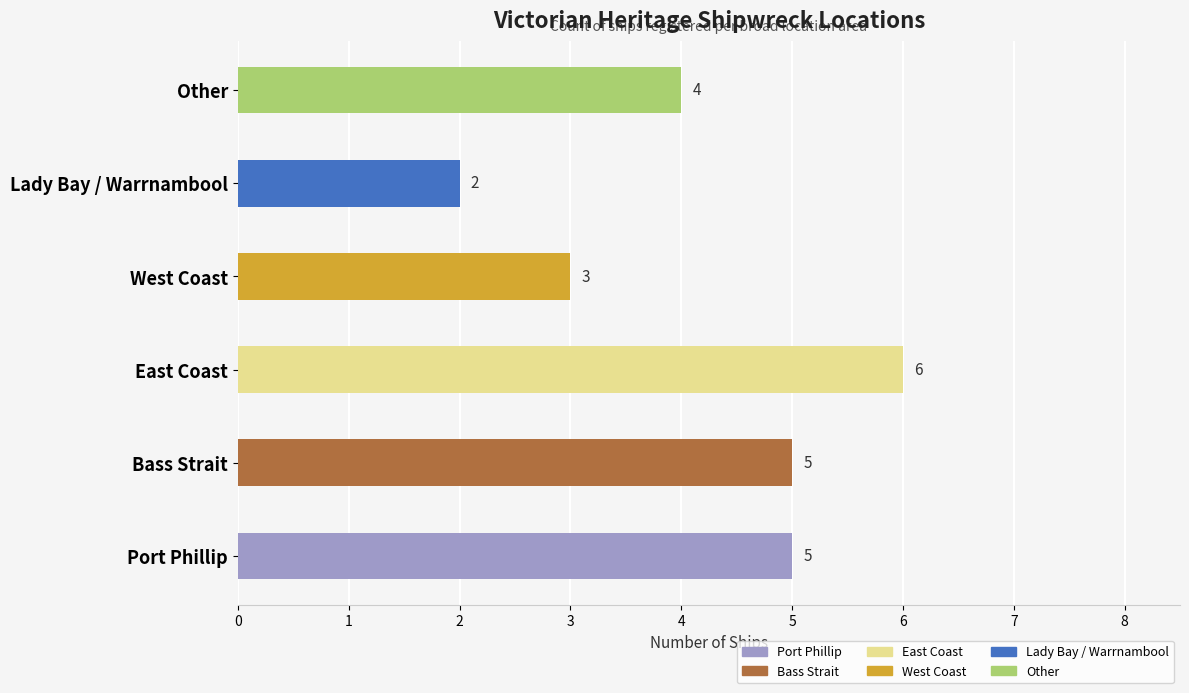

Approximately how many times larger is the value at East Coast compared to Lady Bay / Warrnambool?

3.0